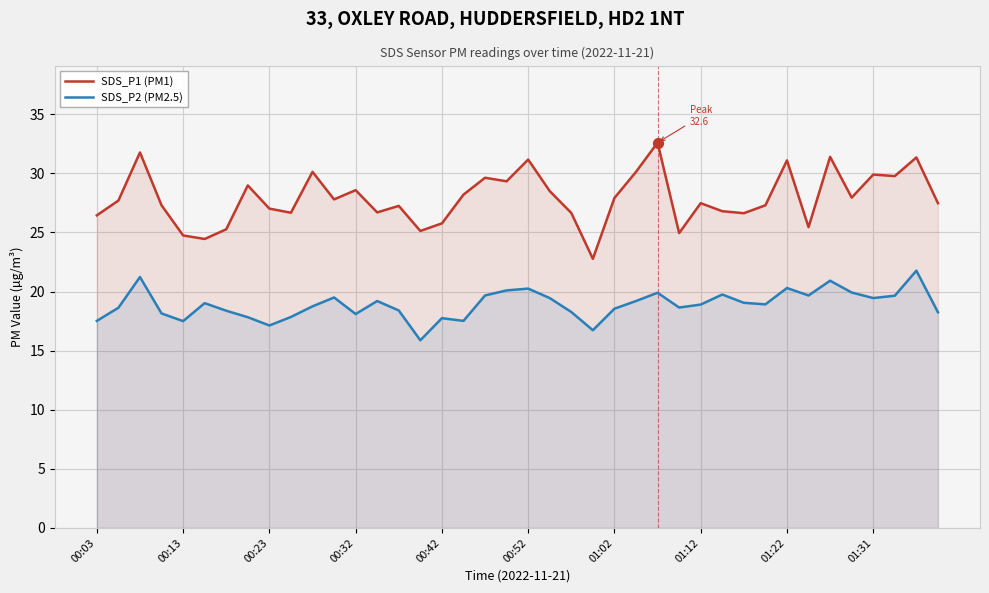

Which series reaches the minimum Y coordinate?

SDS_P2 (PM2.5)